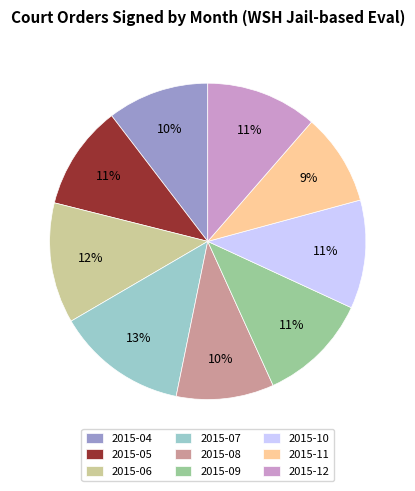

To the nearest percent, what is the average slice percentage?

11%